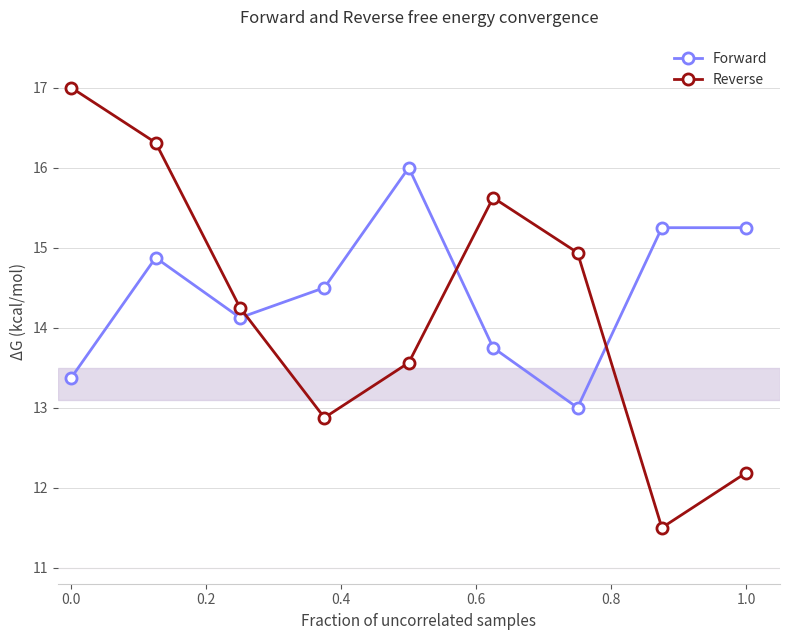

Which series has the widest spread of values?

Reverse